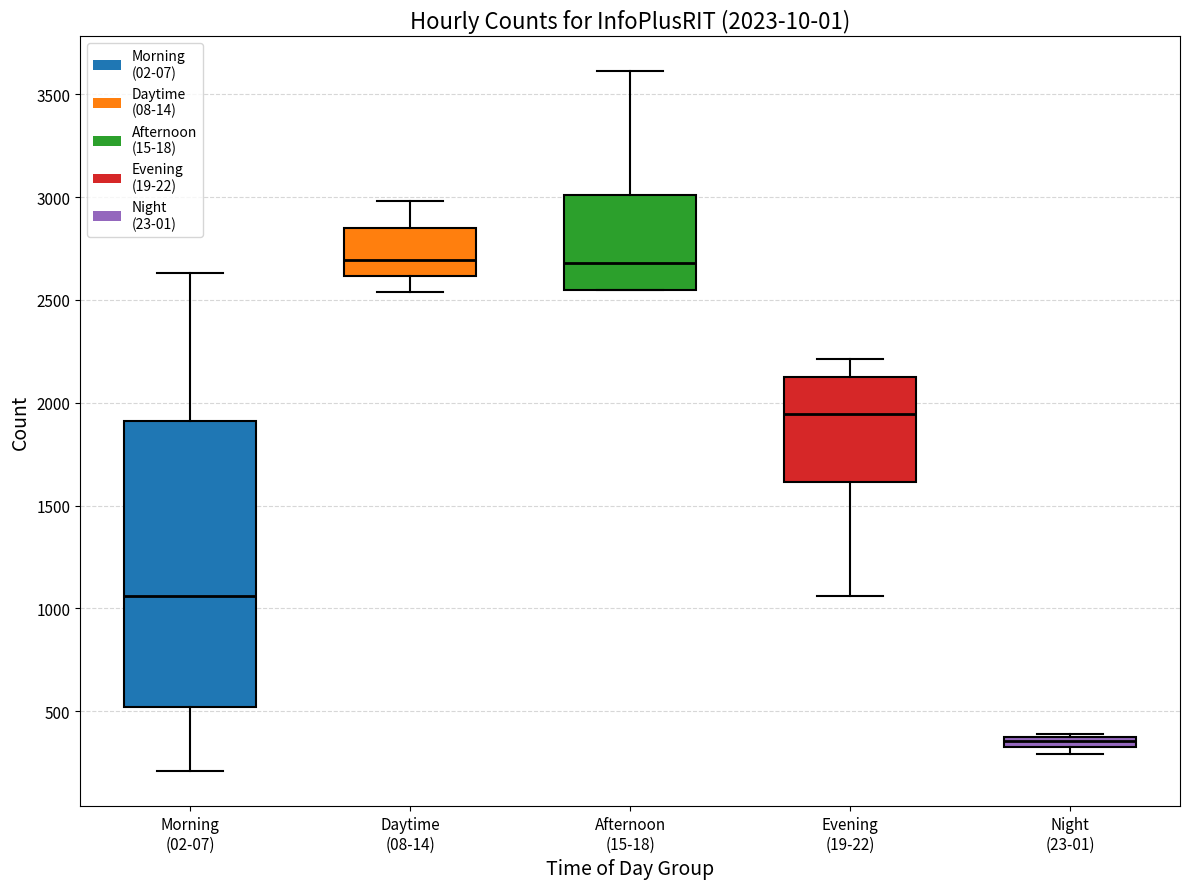

Which box is the tallest, from its lower edge to its upper edge?

Morning (02-07)